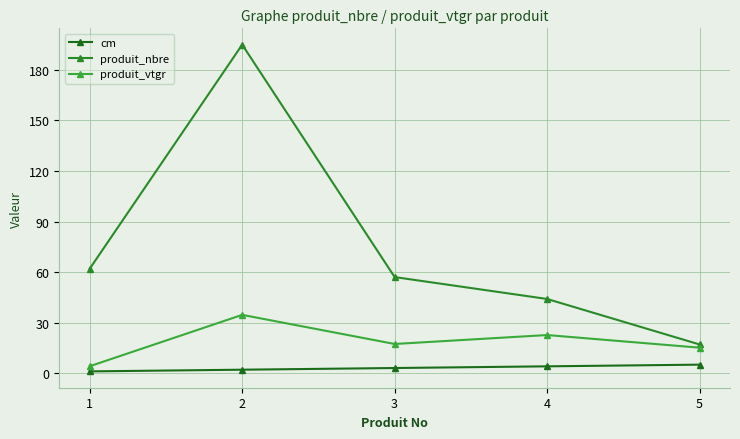

Does the chart have visible grid lines?

Yes